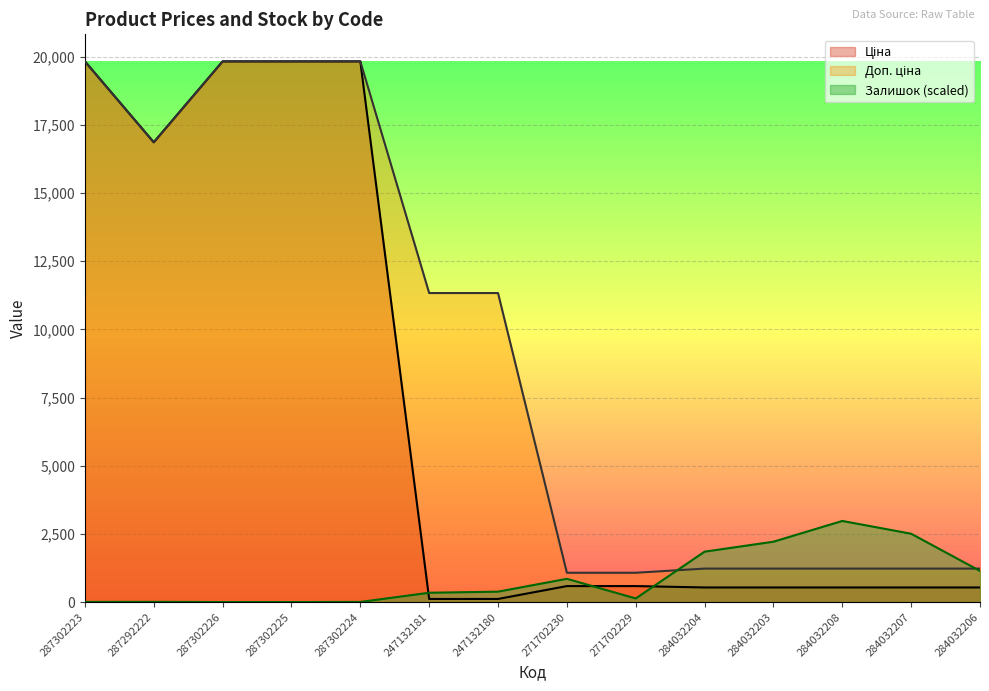

What is the label of the 9th point from the left?

271702229